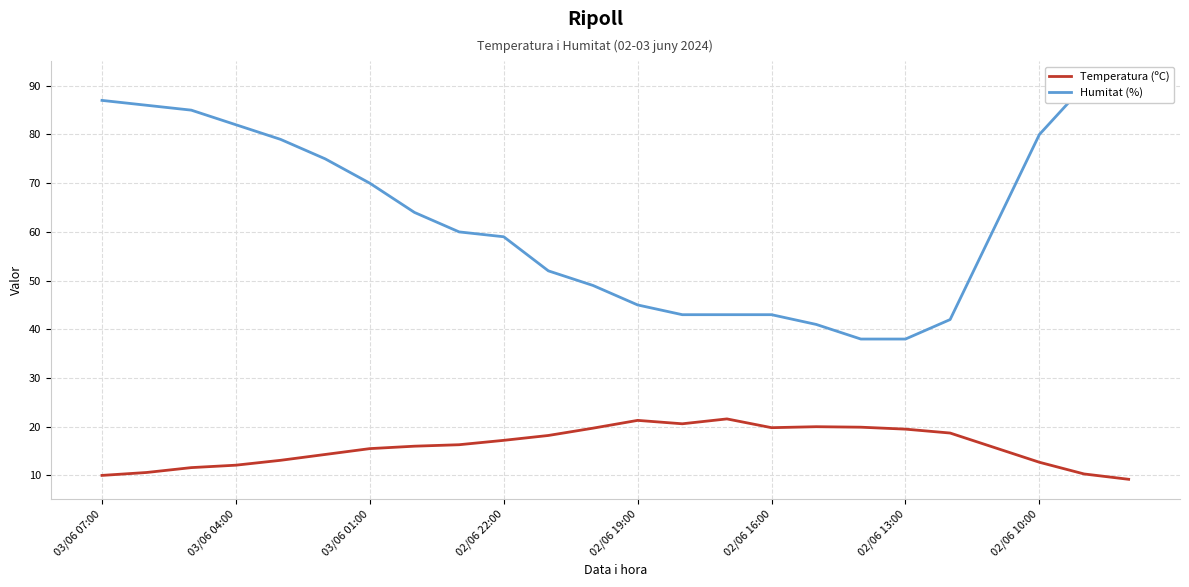

In Temperatura (ºC), how many points are lower than both neighbors (excluding endpoints)?

2